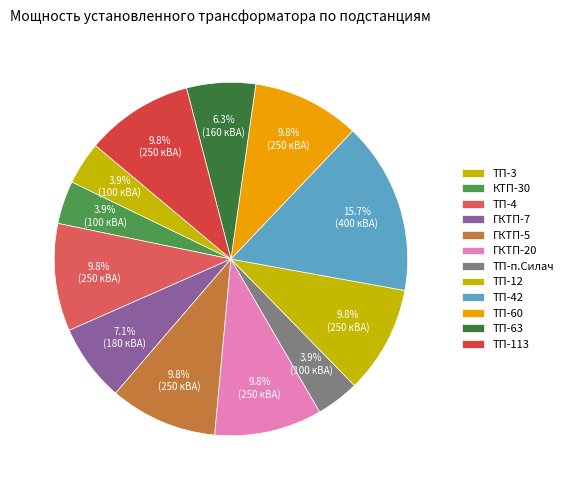

To the nearest percent, what percentage of the pie is ГКТП-7?

7%